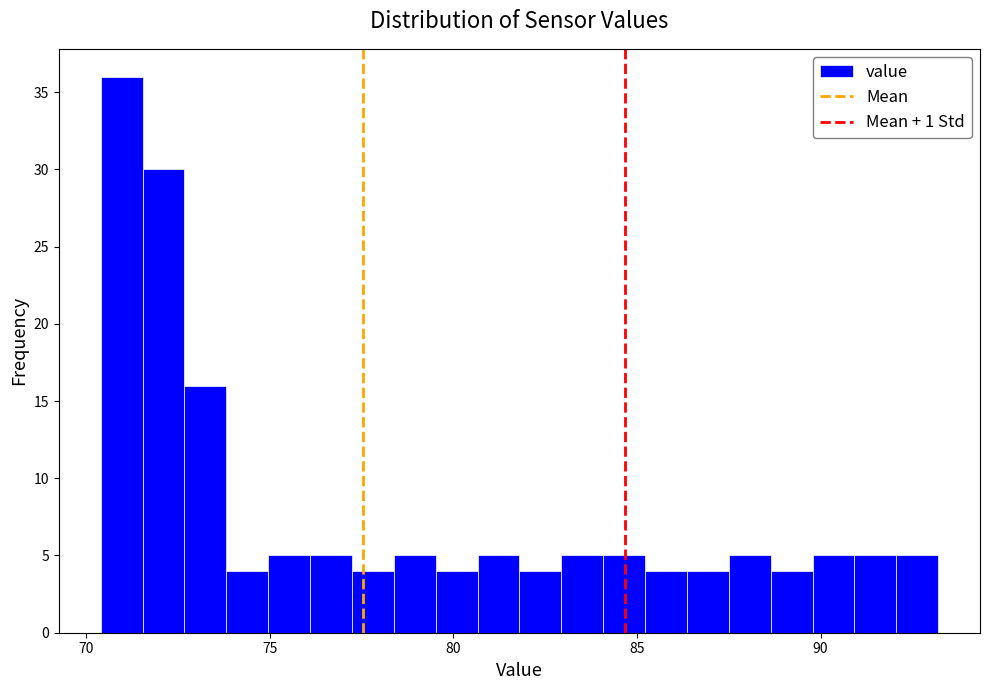

Around what value on the x-axis is the tallest bar? Give the approximate position of its centre, as read against the axis.

71.0